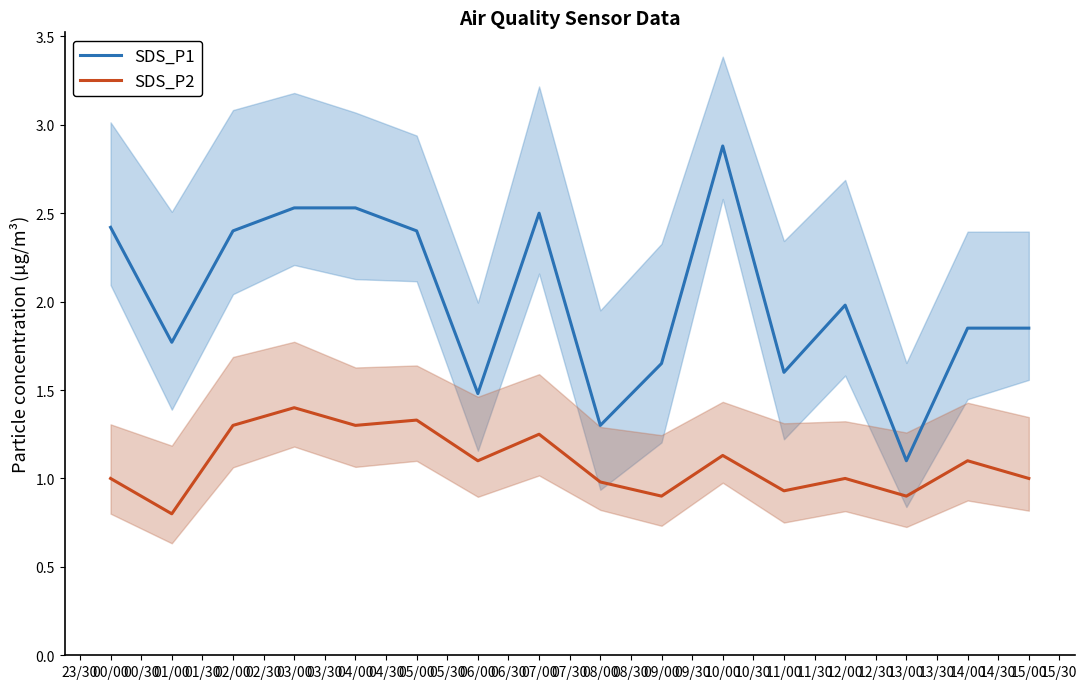

What is the lowest value of the SDS_P2 series?

0.8